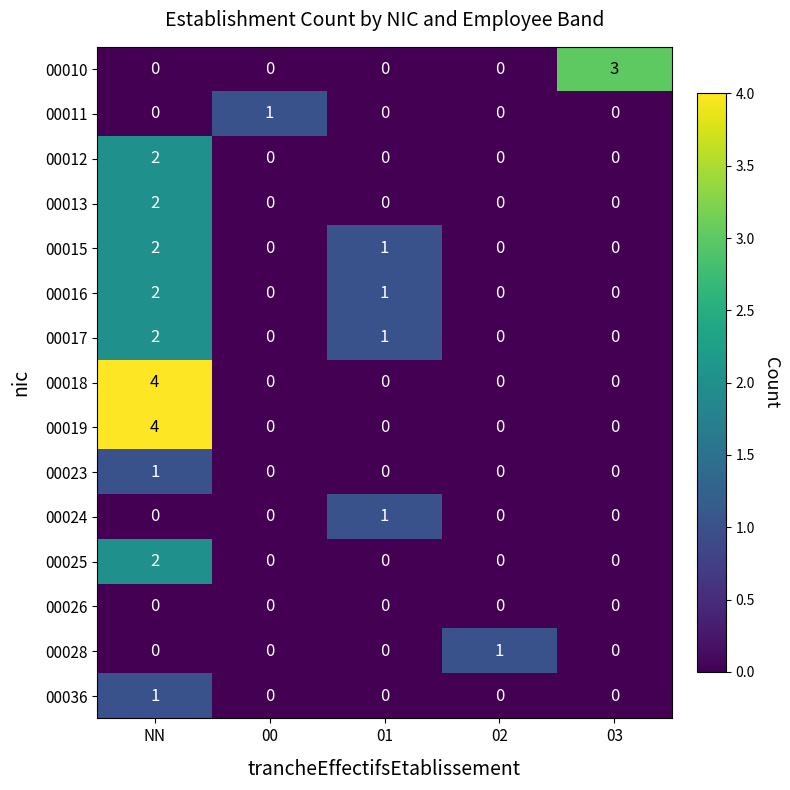

At which category is the sum across all series the highest?

NN